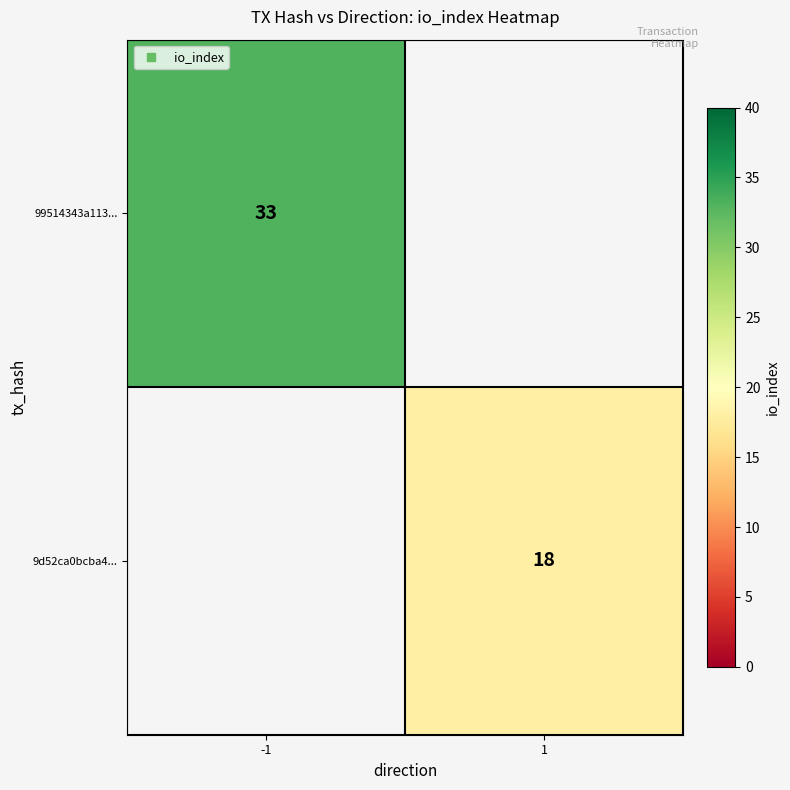

The 9d52ca0bcba4... series shows 18.0 at 1. True or false?

True